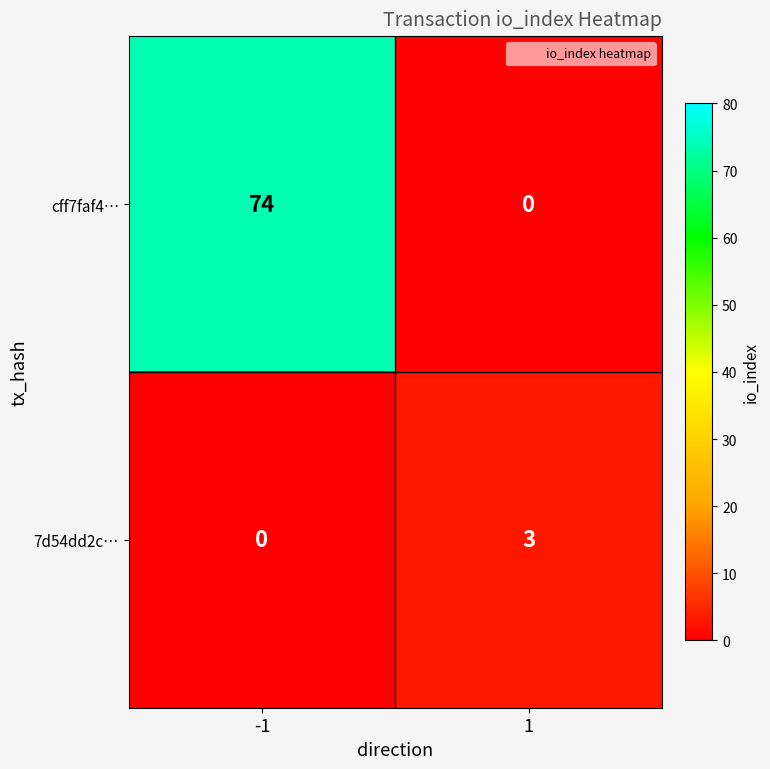

What is the maximum value shown in the chart?

74